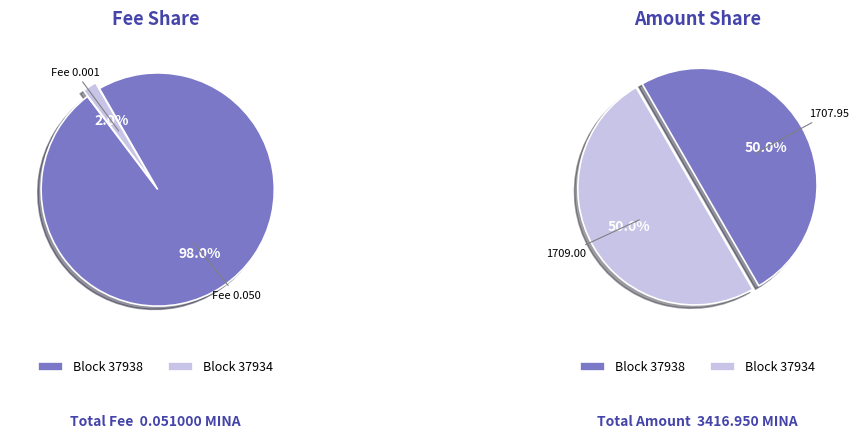

Count the number of slices in the pie.

2